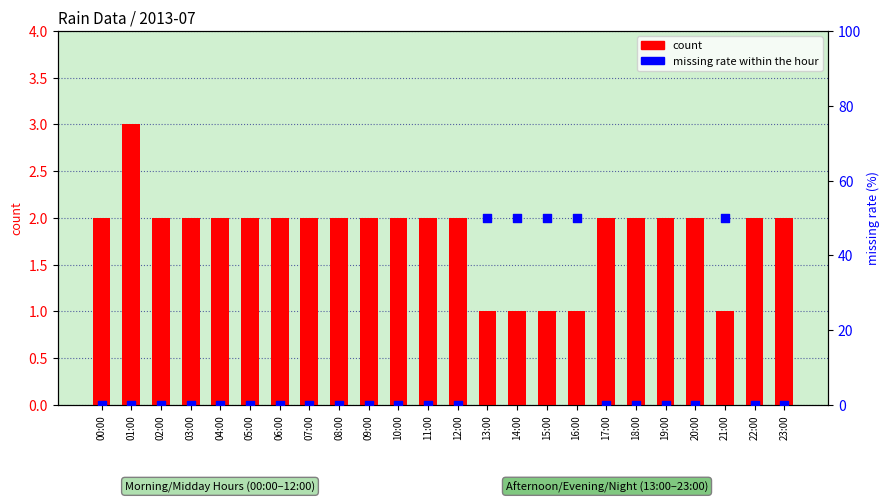

Which series has the largest total across all categories?

missing rate within the hour